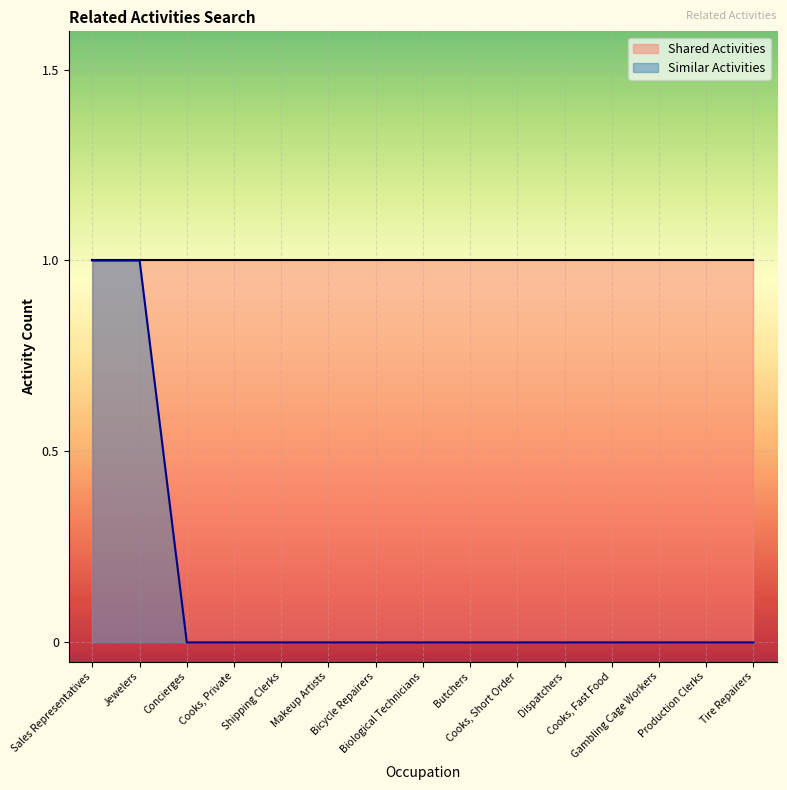

List the labels in order of value, largest first.

Sales Representatives, Jewelers, Concierges, Cooks, Private, Shipping Clerks, Makeup Artists, Bicycle Repairers, Biological Technicians, Butchers, Cooks, Short Order, Dispatchers, Cooks, Fast Food, Gambling Cage Workers, Production Clerks, Tire Repairers